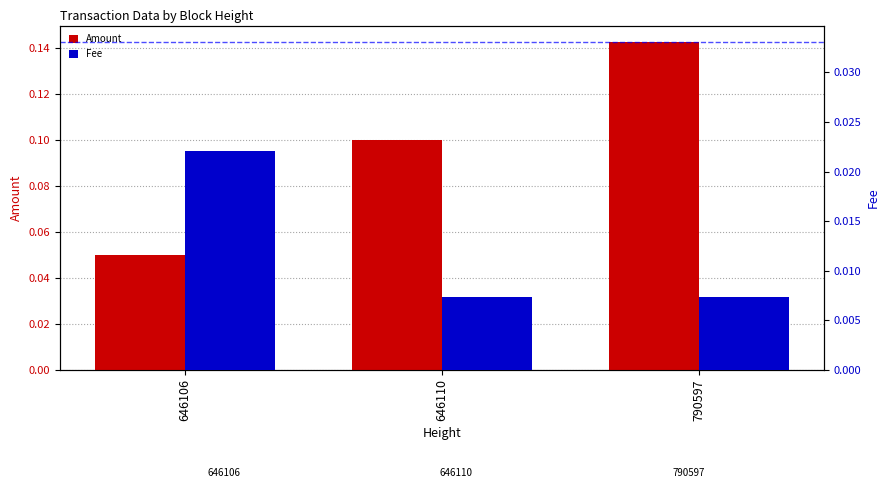

Is the value of Amount at 790597 greater than the value of Fee at 646110?

Yes